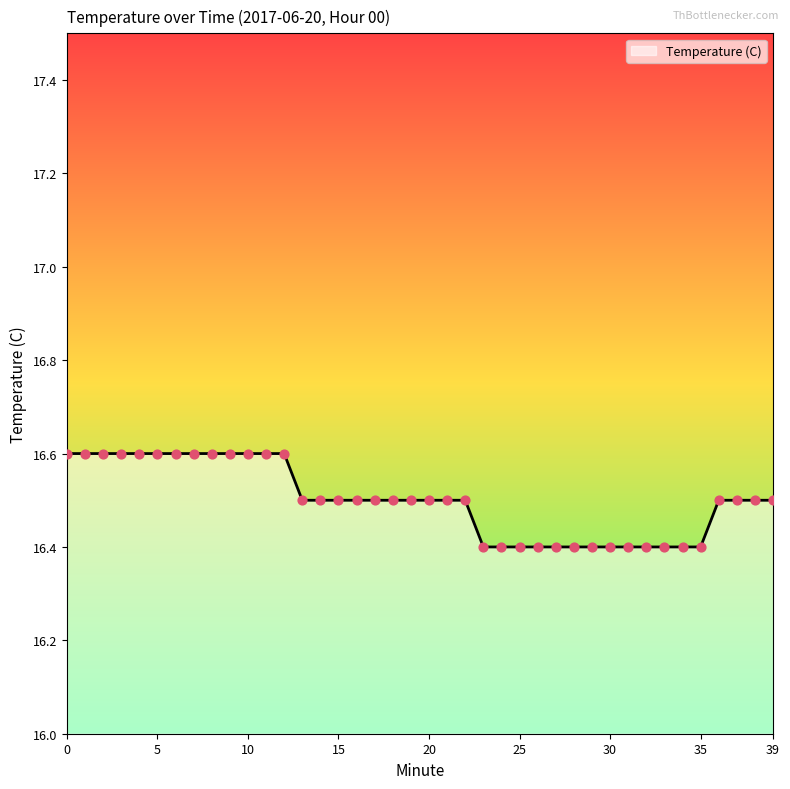

What is the greatest value displayed?

16.6